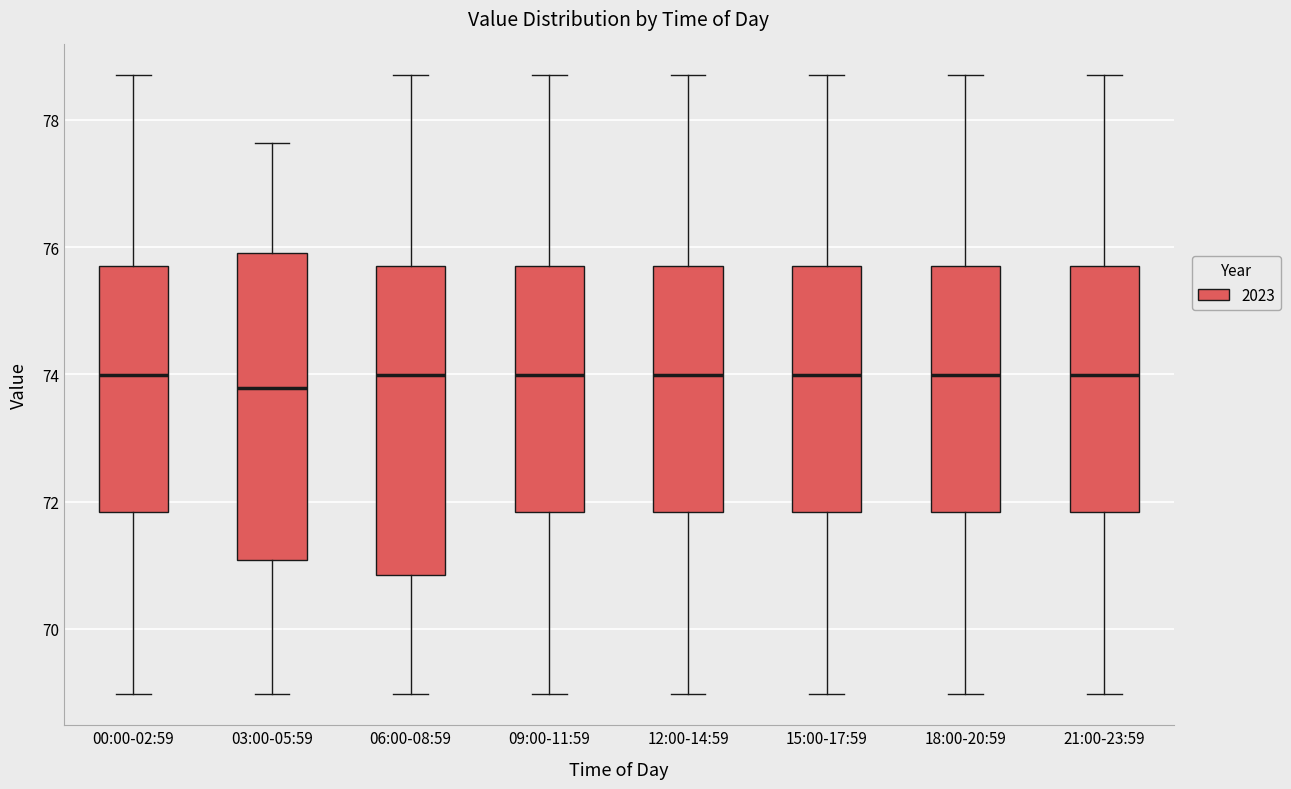

Reading left to right, read every box against the y-axis: the position of its median line, the range the box covers, and the ends of its whiskers. The values are not printed on the chart, so give them approximately, as read against the axis.

00:00-02:59: median 74.0, box 71.8 to 75.6, whiskers 69.0 to 78.8
03:00-05:59: median 73.8, box 71.0 to 76.0, whiskers 69.0 to 77.6
06:00-08:59: median 74.0, box 70.8 to 75.6, whiskers 69.0 to 78.8
09:00-11:59: median 74.0, box 71.8 to 75.6, whiskers 69.0 to 78.8
12:00-14:59: median 74.0, box 71.8 to 75.6, whiskers 69.0 to 78.8
15:00-17:59: median 74.0, box 71.8 to 75.6, whiskers 69.0 to 78.8
18:00-20:59: median 74.0, box 71.8 to 75.6, whiskers 69.0 to 78.8
21:00-23:59: median 74.0, box 71.8 to 75.6, whiskers 69.0 to 78.8